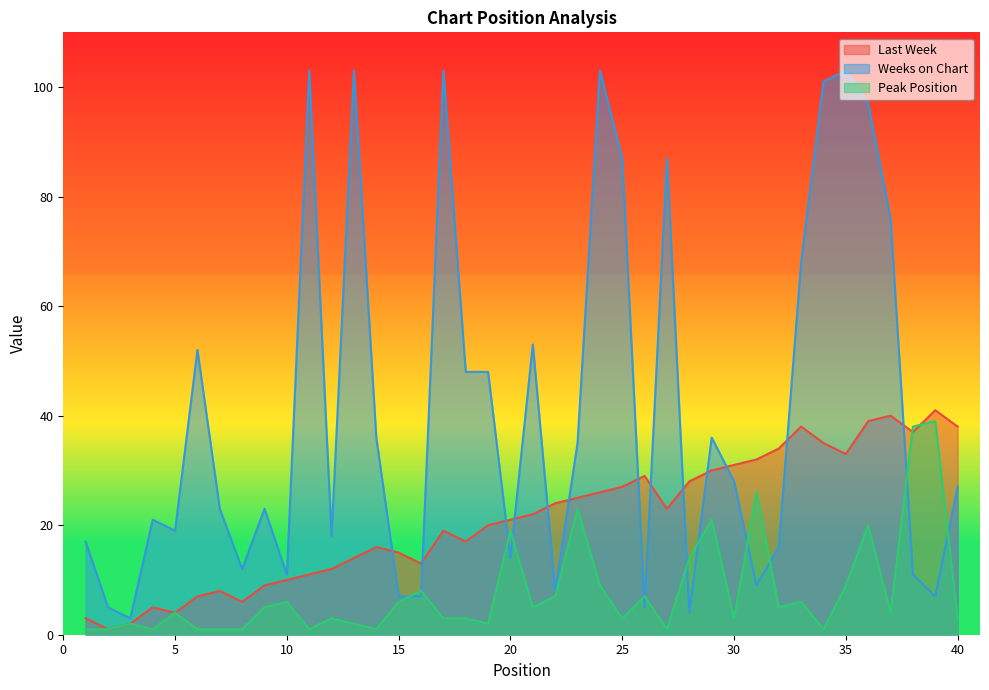

Reading left to right, extract all data points from this chart.

Last Week: 3	1	2	5	4	7	8	6	9	10	11	12	14	16	15	13	19	17	20	21	22	24	25	26	27	29	23	28	30	31	32	34	38	35	33	39	40	37	41	38
Weeks on Chart: 17	5	3	21	19	52	23	12	23	11	103	18	103	36	7	7	103	48	48	14	53	8	35	103	87	5	87	4	36	28	9	16	68	101	103	97	76	11	7	27
Peak Position: 1	1	2	1	4	1	1	1	5	6	1	3	2	1	6	8	3	3	2	19	5	7	23	9	3	7	1	14	21	3	26	5	6	1	9	20	4	38	39	3